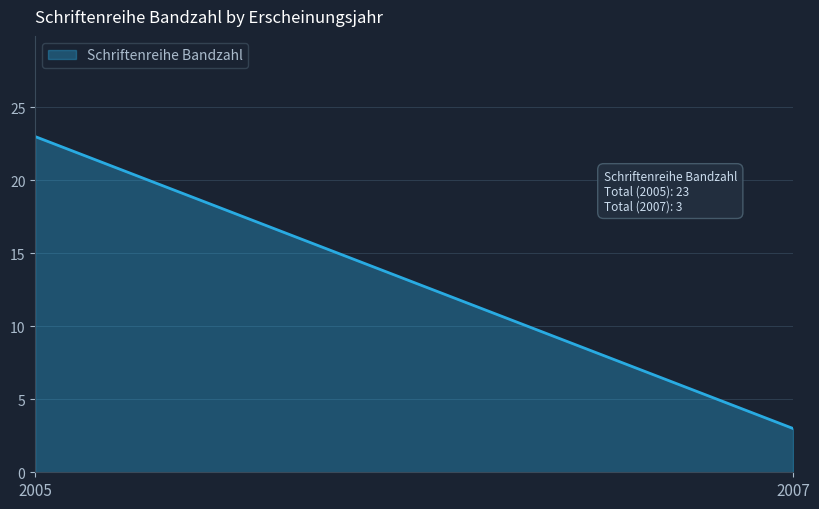

What is the smallest value displayed?

3.0